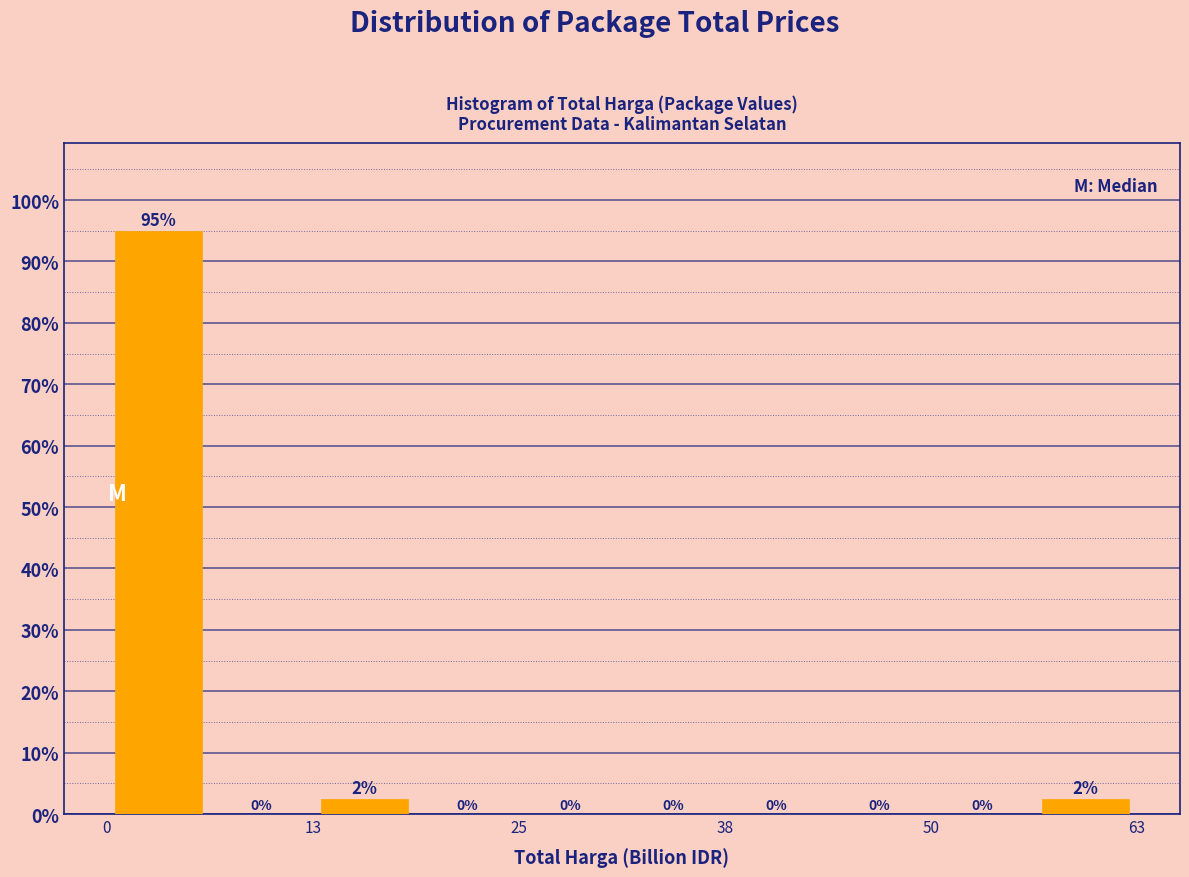

Read against the x-axis, roughly where is the centre of the tallest bar?

4